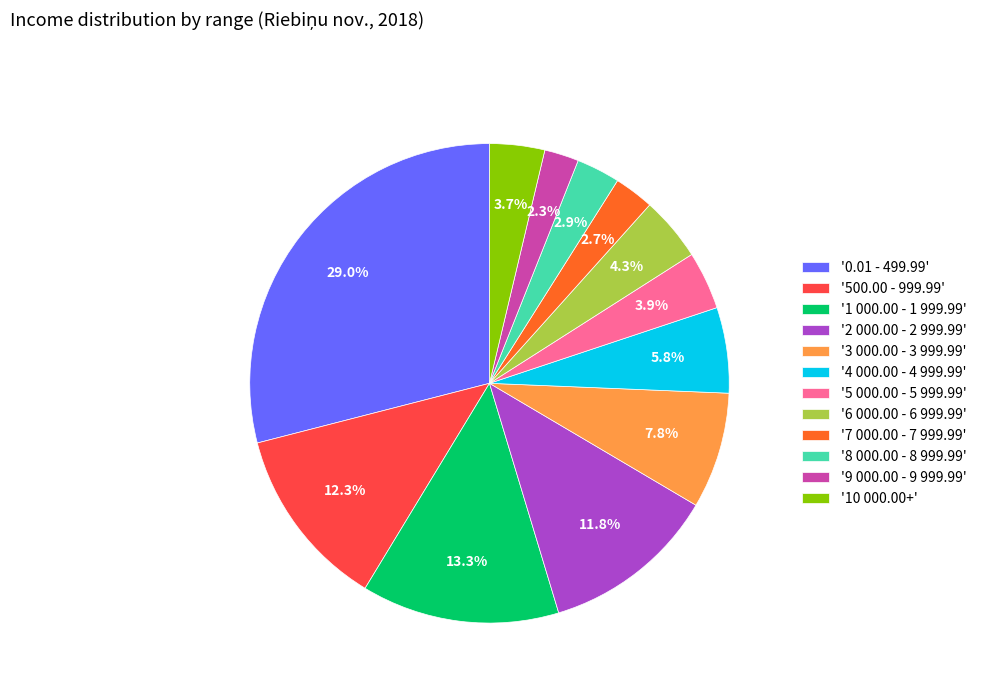

Is the sum of '7 000.00 - 7 999.99' and '500.00 - 999.99' greater than half?

No